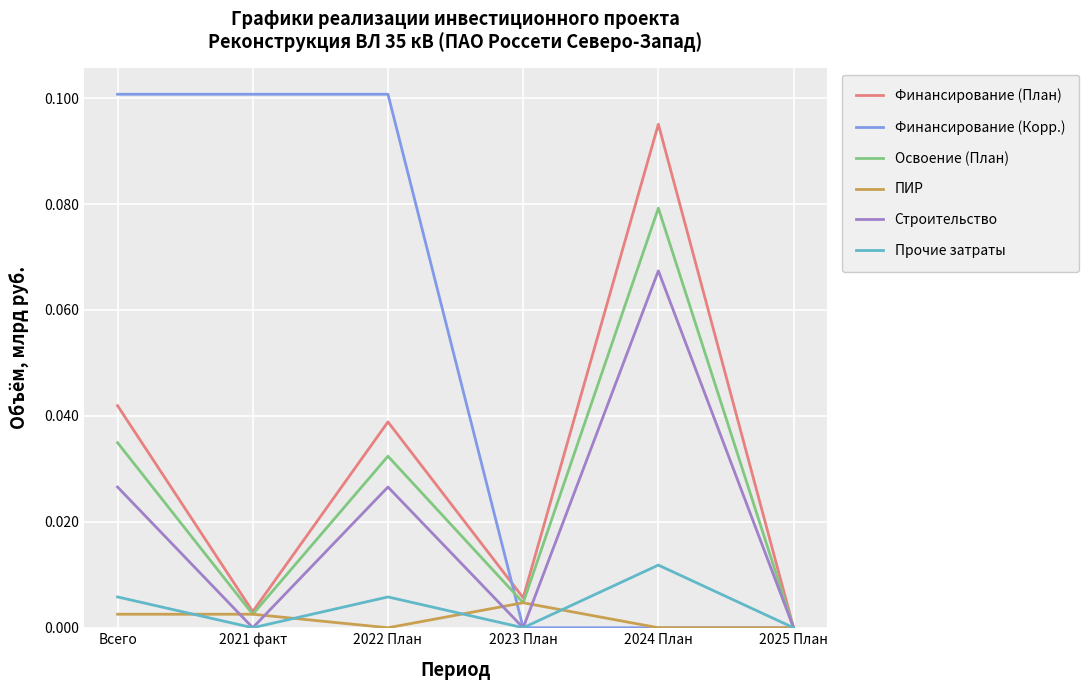

The value of Прочие затраты at Всего is 0.0. True or false?

True